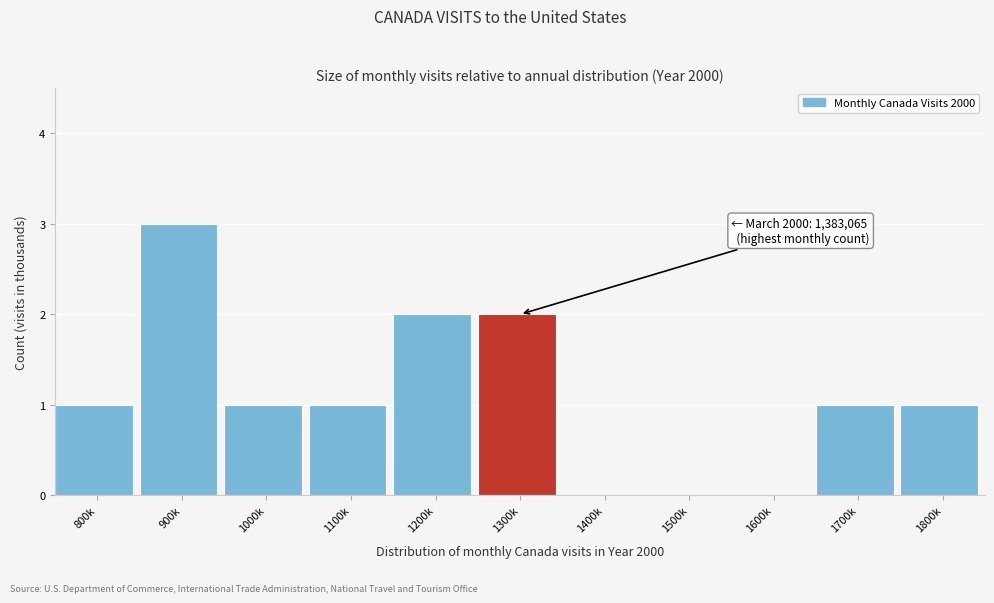

Reading left to right, list all the values displayed in this chart.

800k=1	900k=3	1000k=1	1100k=1	1200k=2	1300k=2	1400k=0	1500k=0	1600k=0	1700k=1	1800k=1